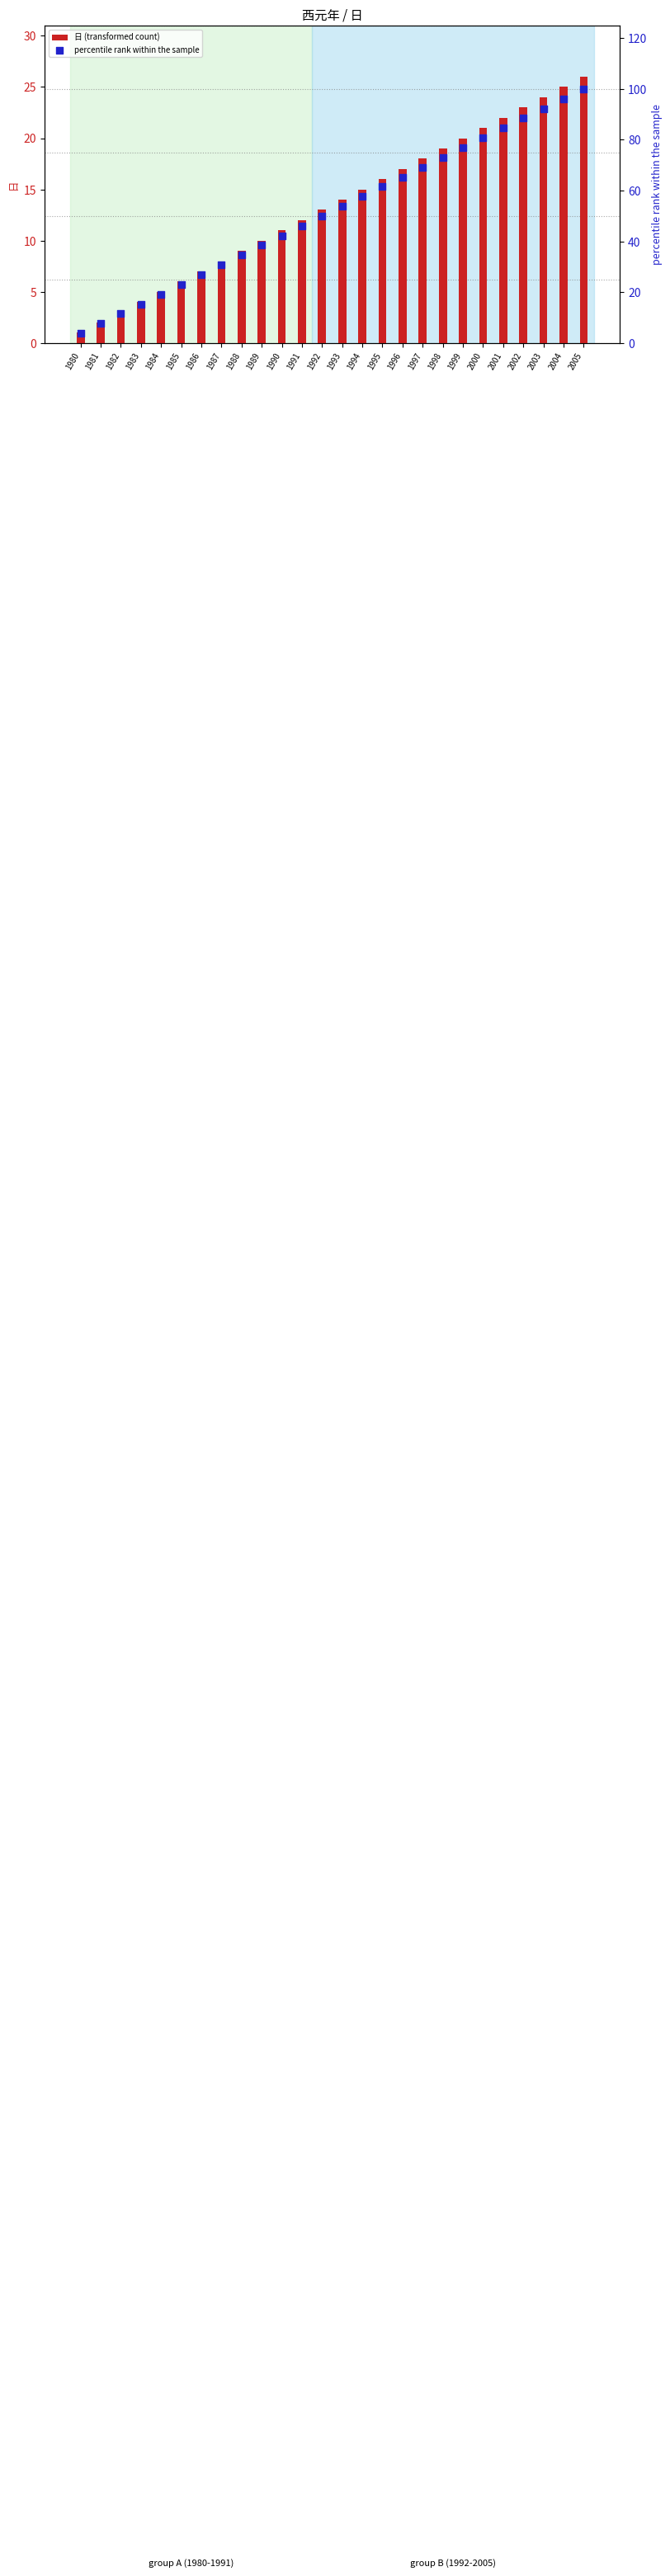

Which series has the widest spread of Y values?

percentile rank within the sample